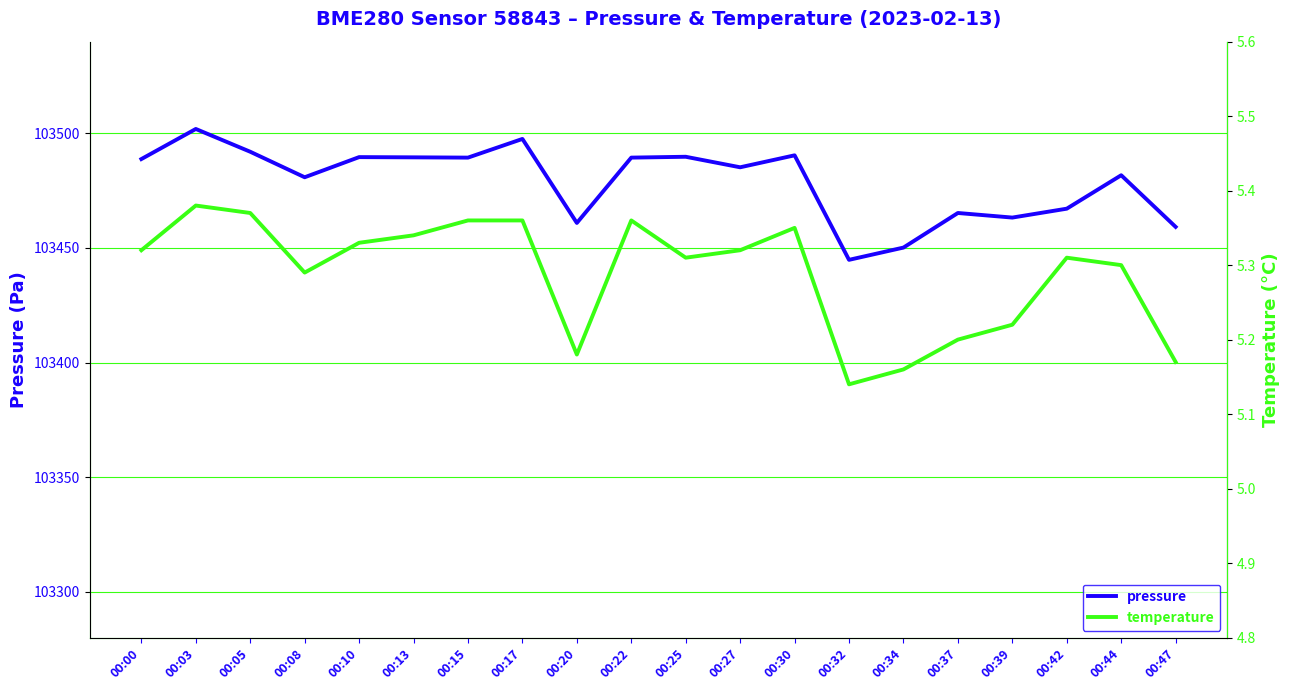

Which has a higher value, 00:13 or 00:44?

00:13